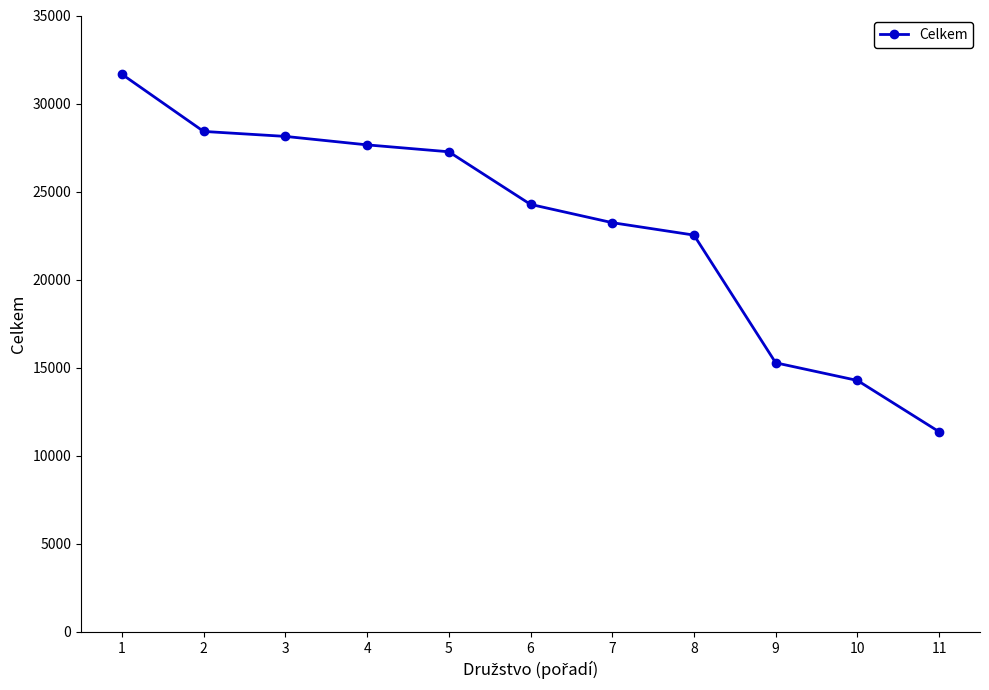

Does the chart have visible grid lines?

No